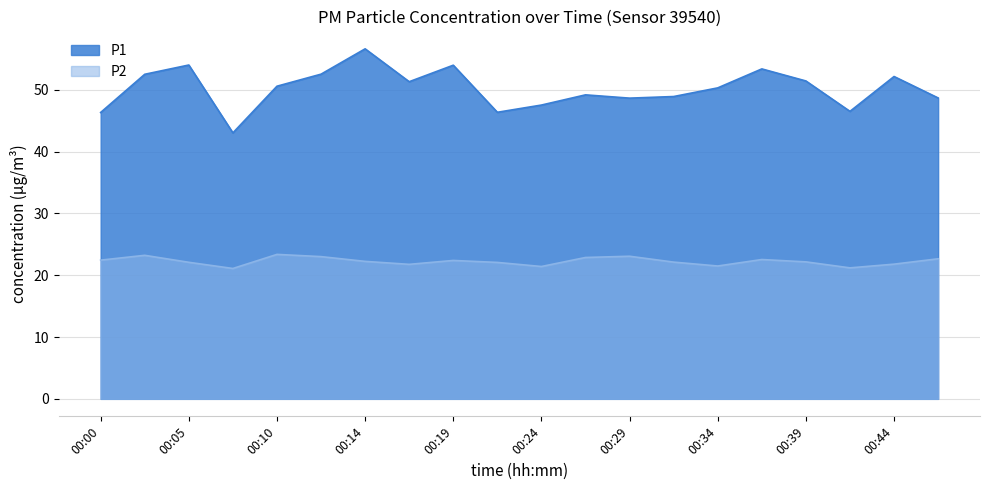

What is the maximum value shown in the chart?

56.6